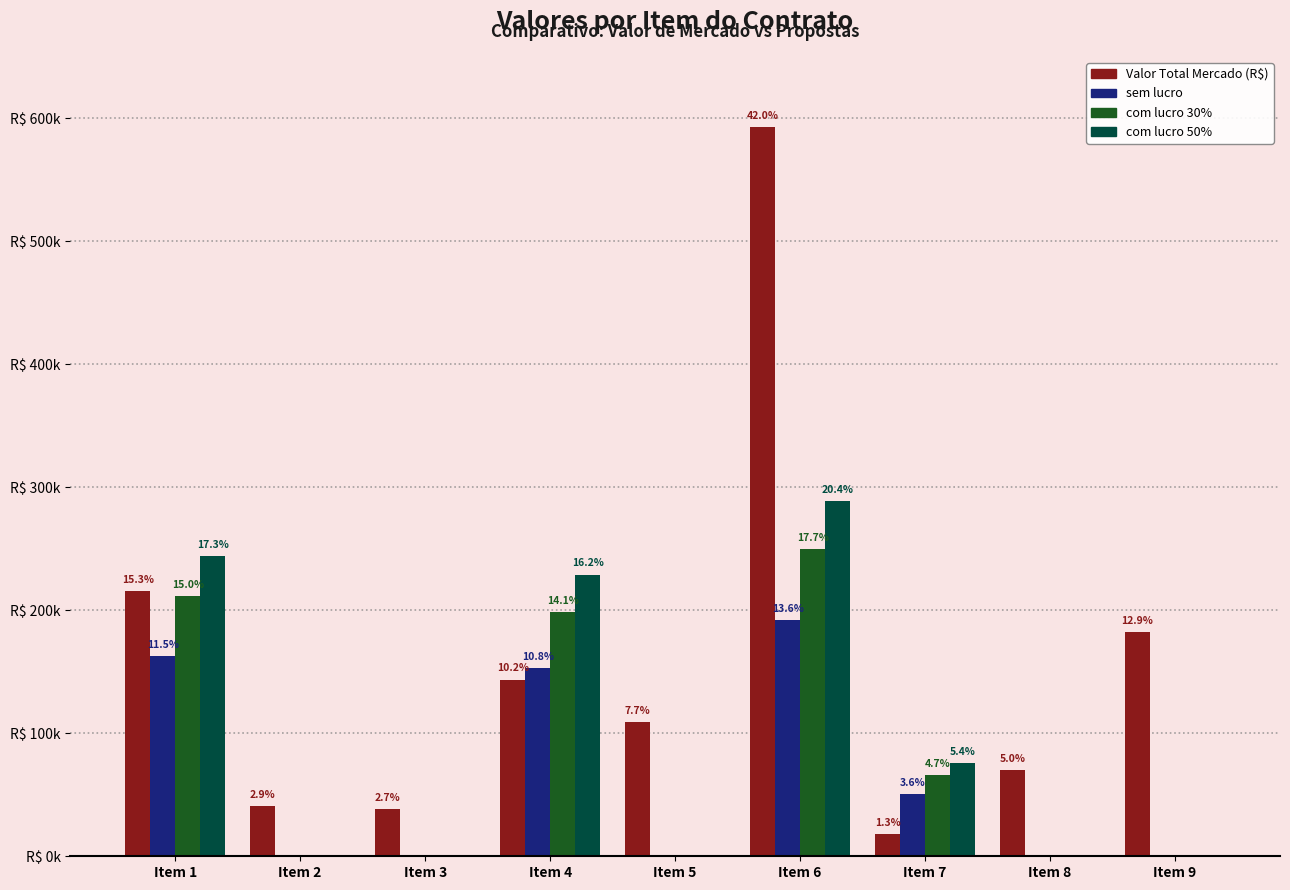

What are all the series names shown in the legend?

Valor Total Mercado (R$), sem lucro, com lucro 30%, com lucro 50%